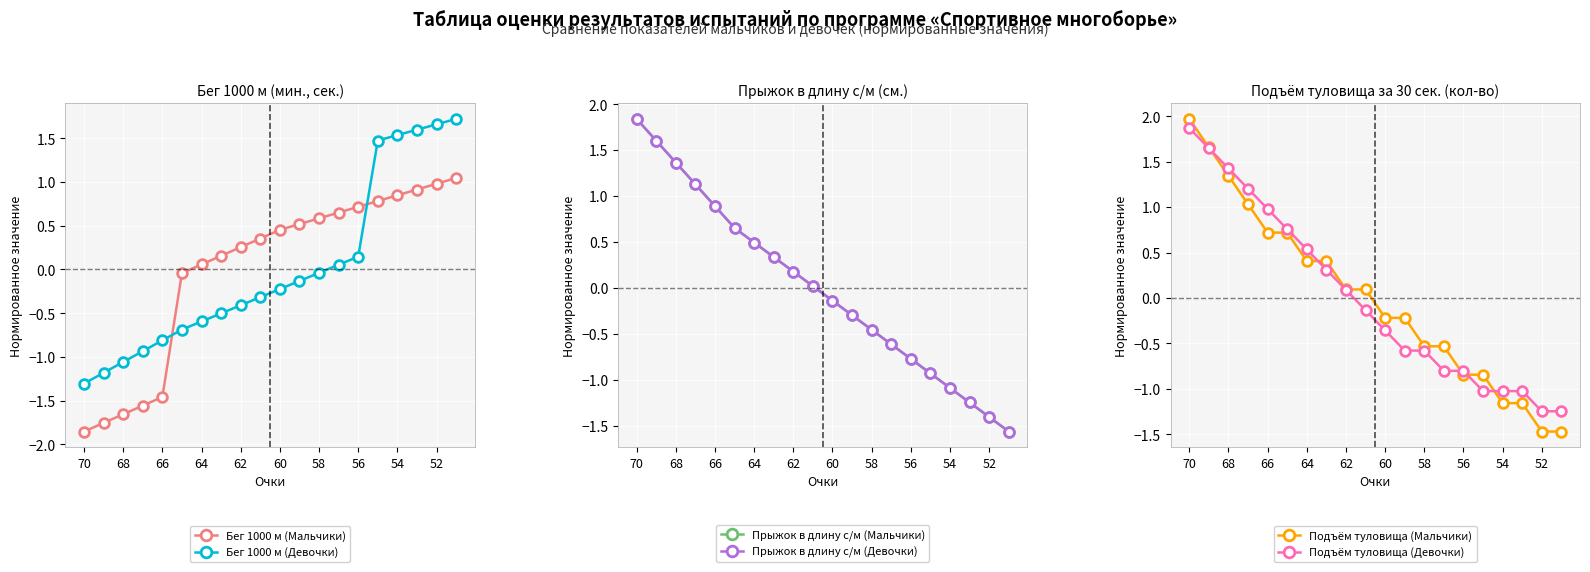

True or false: Подъём туловища (Девочки) has a value of -1.6 at 15.

False